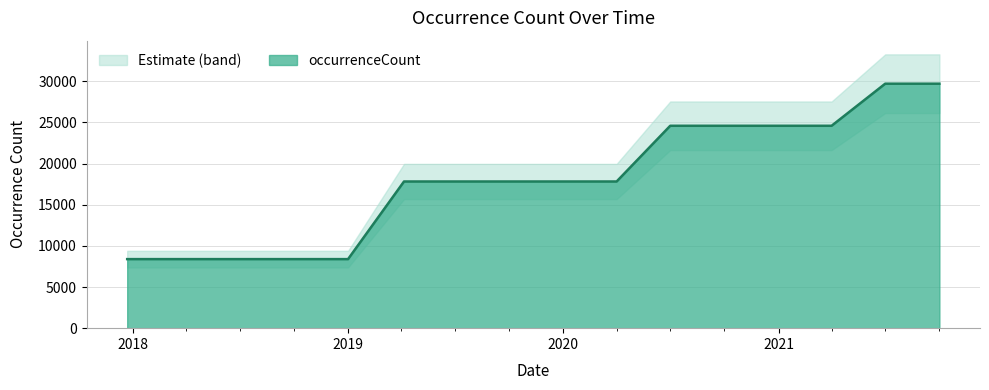

The chart shows a value of 52571 at 2021-10-01. True or false?

False